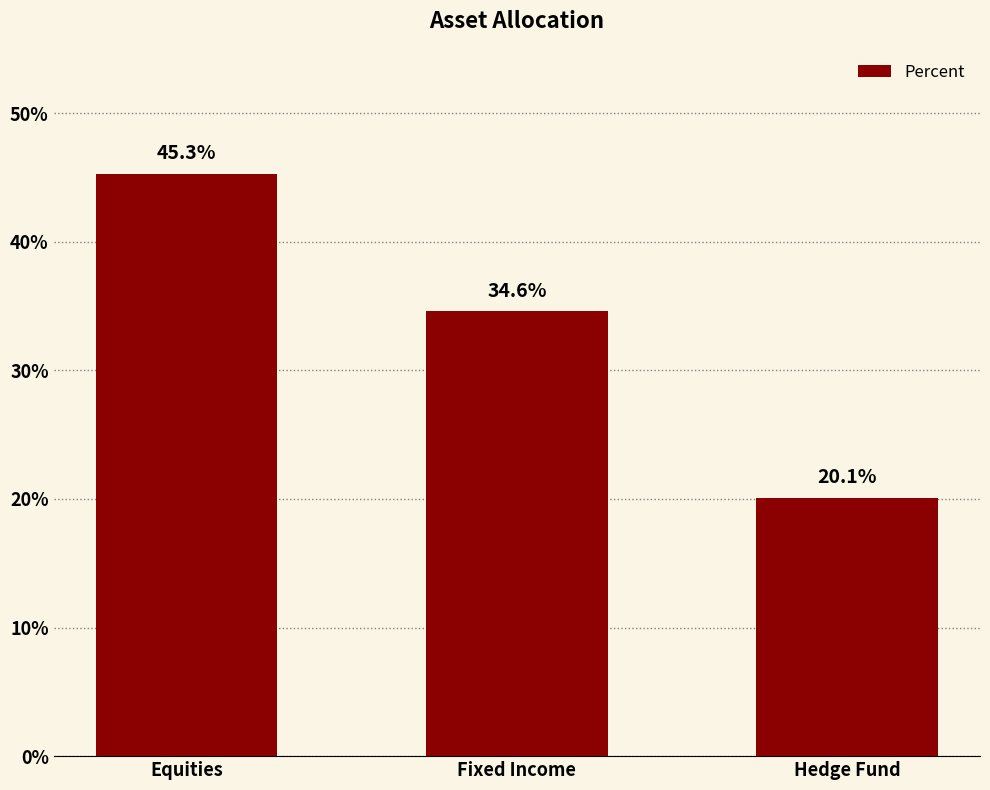

Reading right to left, extract all data points from this chart.

Hedge Fund=20.1	Fixed Income=34.6	Equities=45.3